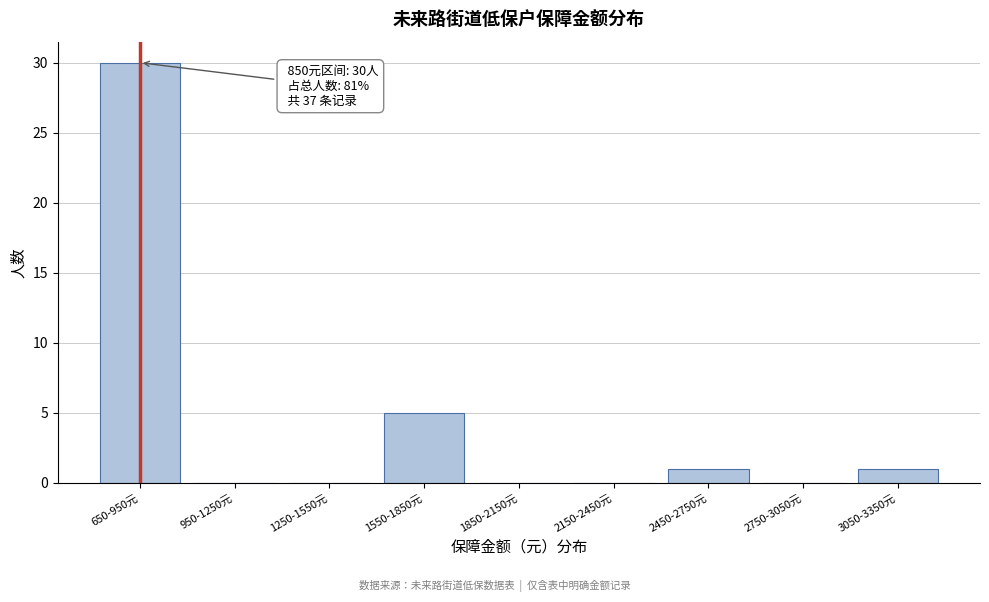

Reading left to right, transcribe all the data shown in this chart.

650-950元=30	950-1250元=0	1250-1550元=0	1550-1850元=5	1850-2150元=0	2150-2450元=0	2450-2750元=1	2750-3050元=0	3050-3350元=1